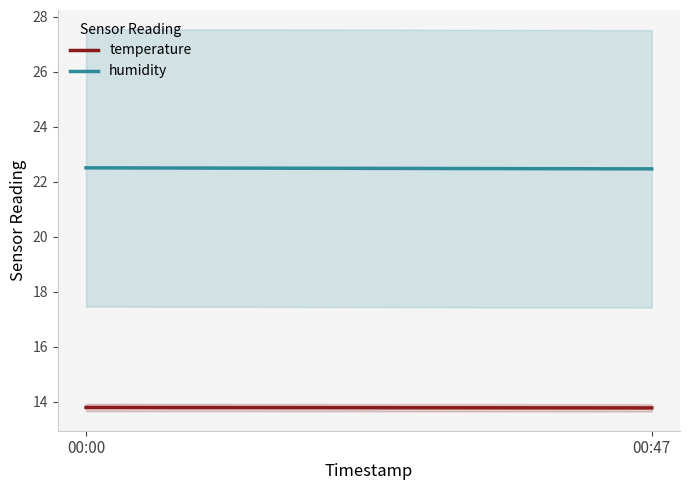

What are all the series names shown in the legend?

temperature, humidity